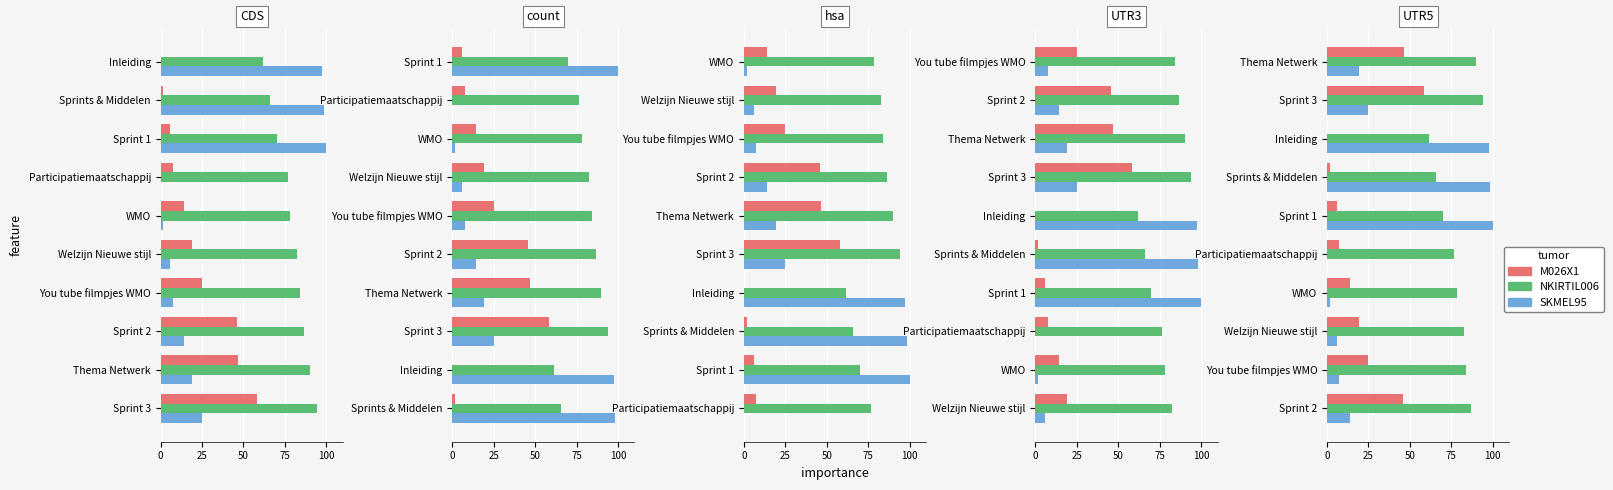

How many data points in NKIRTIL006 are less than 82?

5